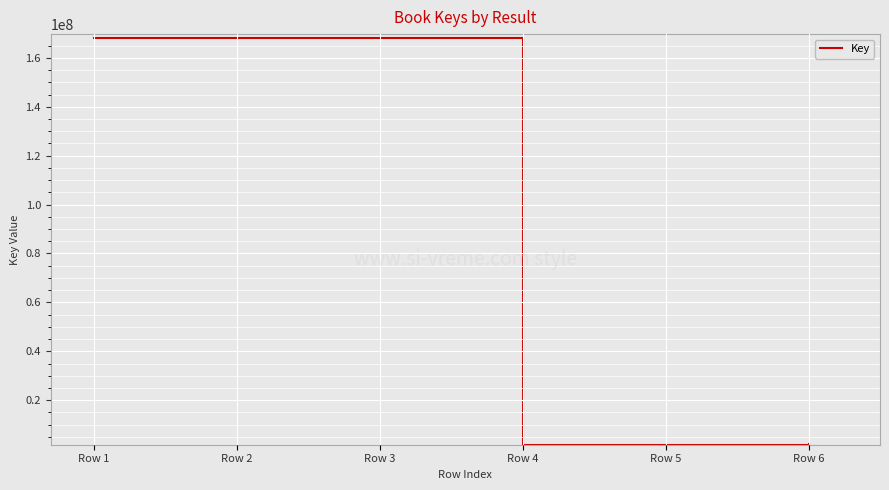

True or false: the data has more than 2 interior local peaks.

False